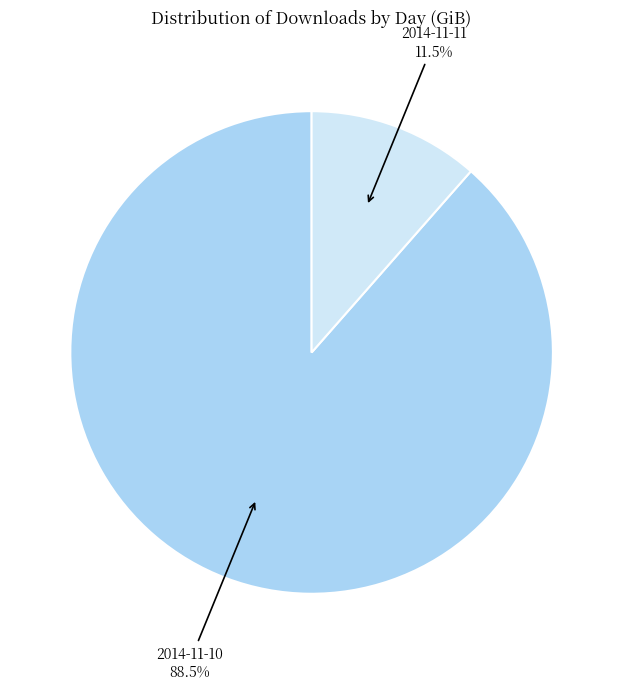

To the nearest percent, what is the average slice percentage?

50%